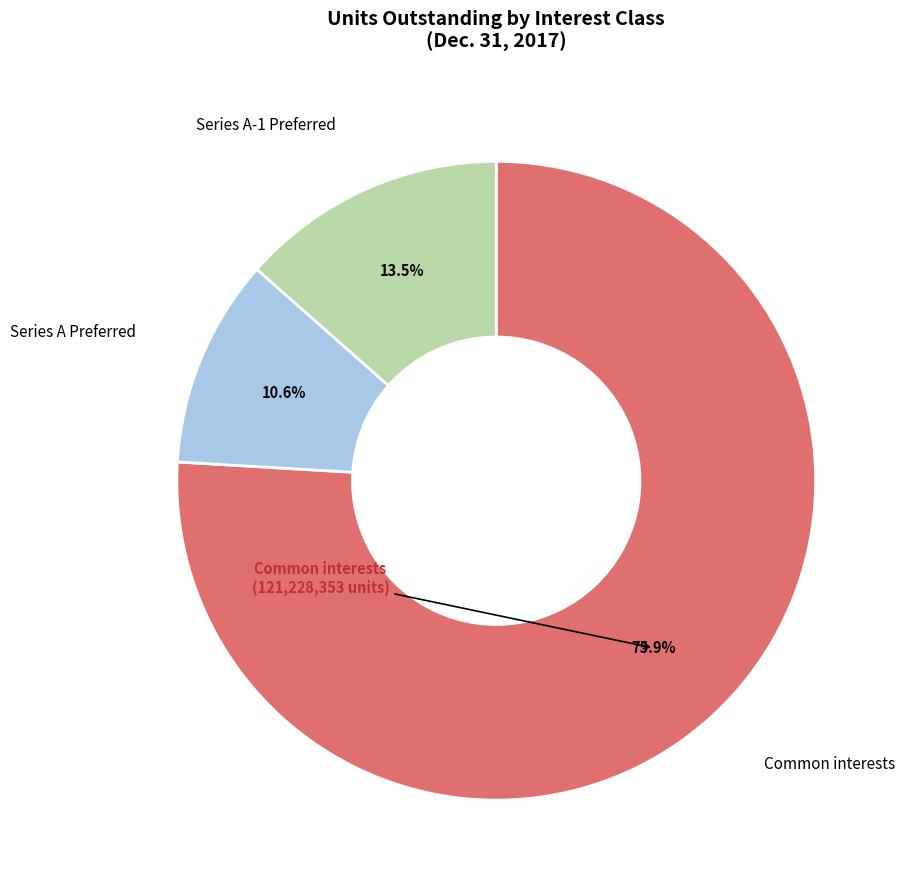

Does any single category account for the majority?

Yes